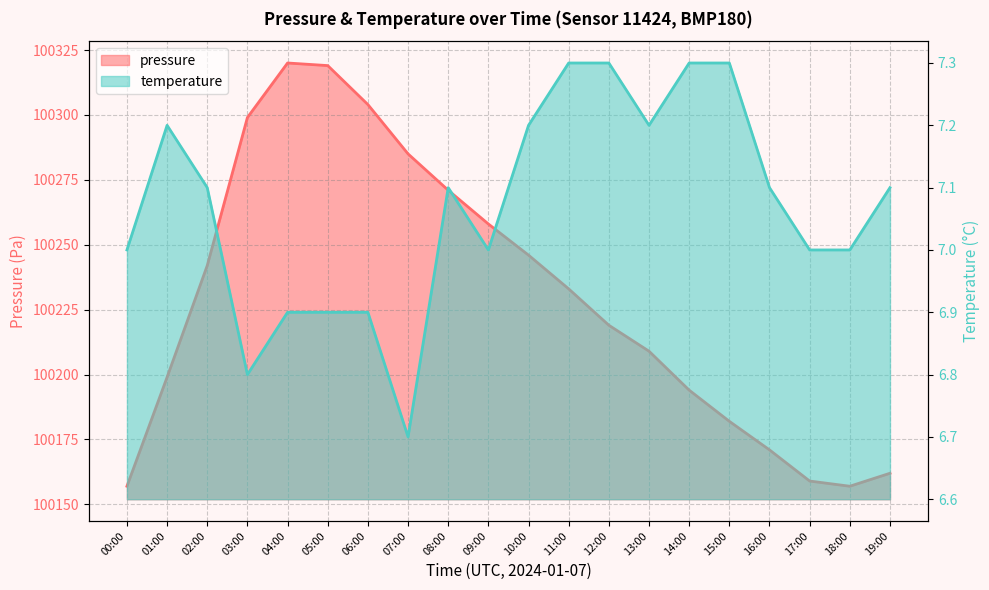

Rank the series by their average value, from lowest to highest.

temperature, pressure